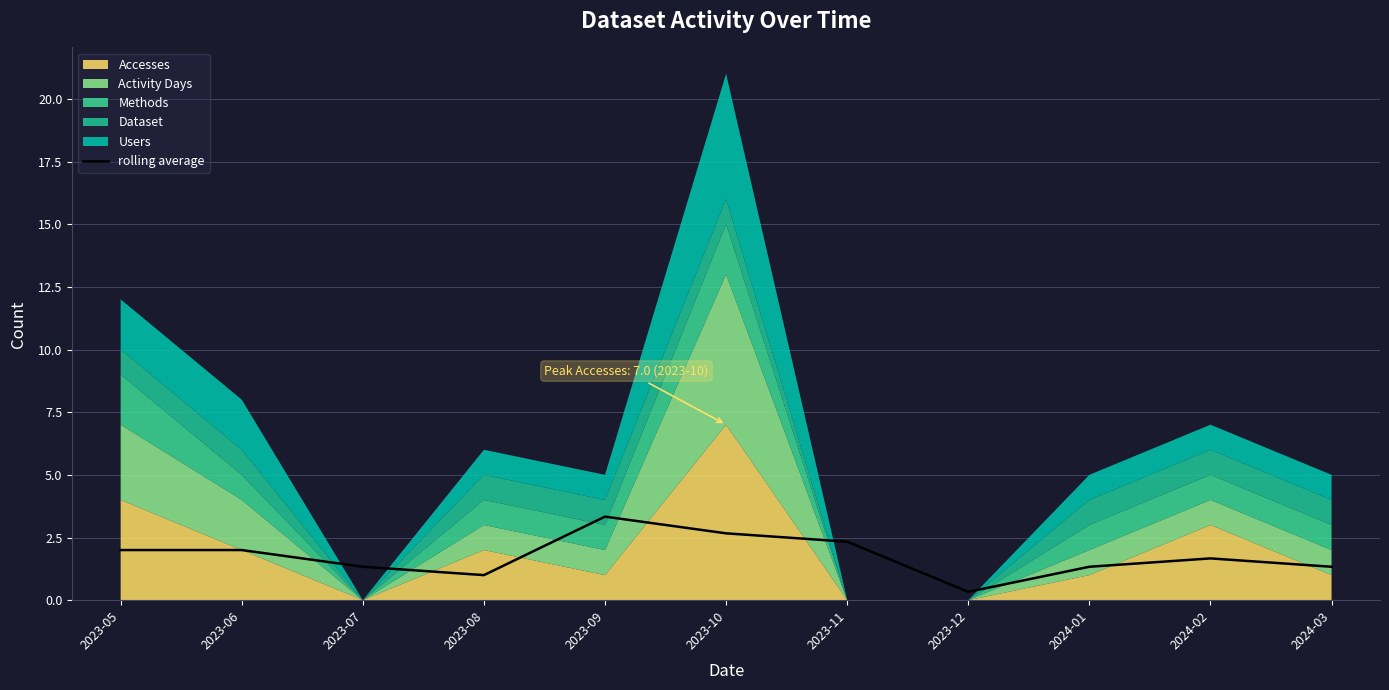

True or false: there are more than 1 points higher than both neighbors.

True